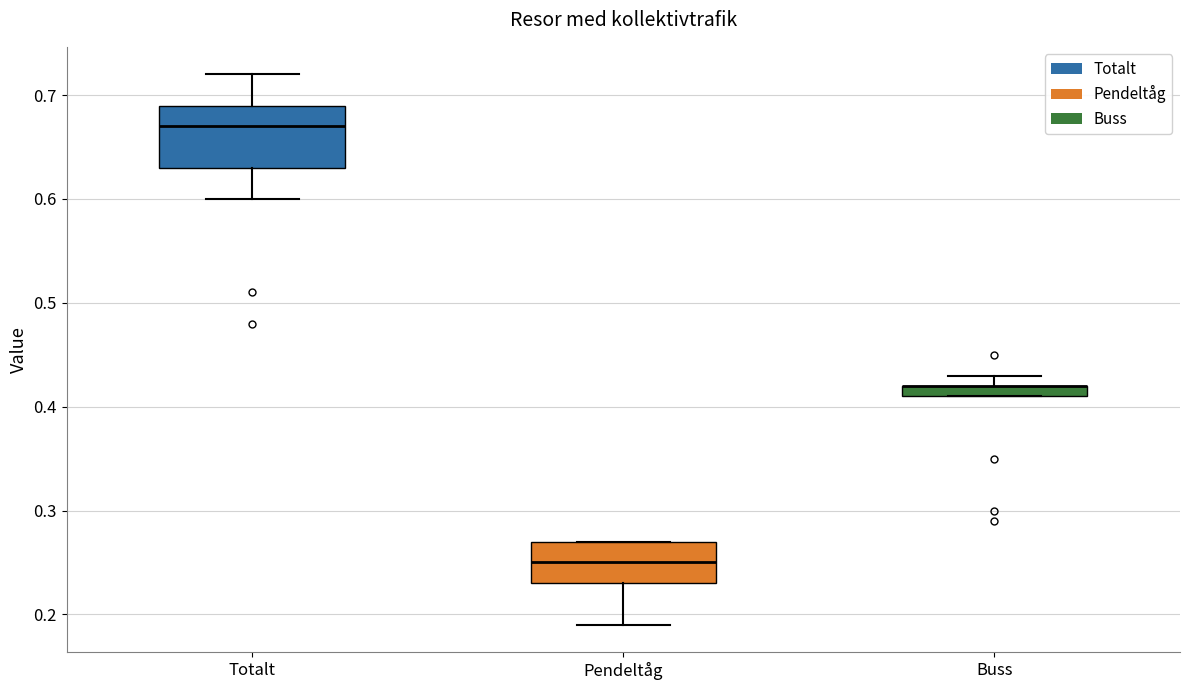

Which box is the tallest, from its lower edge to its upper edge?

Totalt